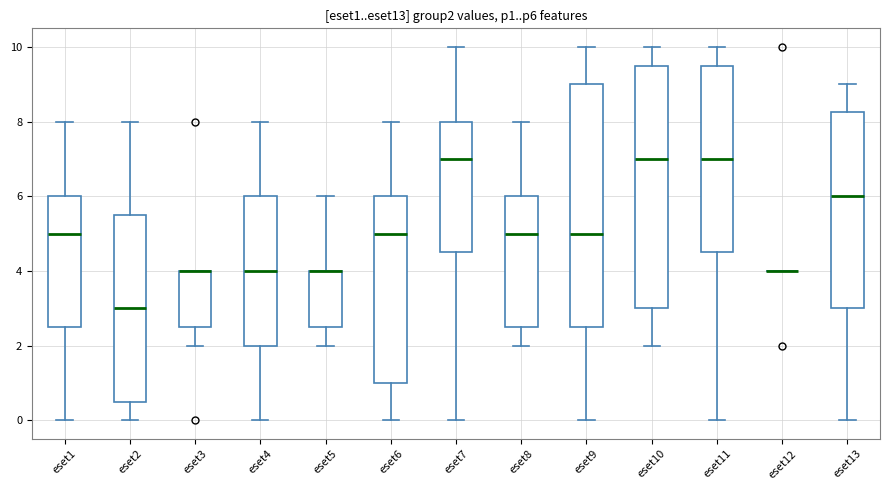

Reading left to right, transcribe this box plot: for each box, give where its median line is, the range the box spans, and where its two whiskers end, as read against the y-axis. The values are not printed on the chart, so give them approximately, as read against the axis.

eset1: median 5.0, box 2.6 to 6.0, whiskers 0.0 to 8.0
eset2: median 3.0, box 0.6 to 5.6, whiskers 0.0 to 8.0
eset3: median 4.0 (drawn on the box's upper edge), box 2.6 to 4.0, whiskers 2.0 to 4.0
eset4: median 4.0, box 2.0 to 6.0, whiskers 0.0 to 8.0
eset5: median 4.0 (drawn on the box's upper edge), box 2.6 to 4.0, whiskers 2.0 to 6.0
eset6: median 5.0, box 1.0 to 6.0, whiskers 0.0 to 8.0
eset7: median 7.0, box 4.6 to 8.0, whiskers 0.0 to 10.0
eset8: median 5.0, box 2.6 to 6.0, whiskers 2.0 to 8.0
eset9: median 5.0, box 2.6 to 9.0, whiskers 0.0 to 10.0
eset10: median 7.0, box 3.0 to 9.6, whiskers 2.0 to 10.0
eset11: median 7.0, box 4.6 to 9.6, whiskers 0.0 to 10.0
eset12: box collapsed to a line at 4.0, whiskers 4.0 to 4.0
eset13: median 6.0, box 3.0 to 8.2, whiskers 0.0 to 9.0